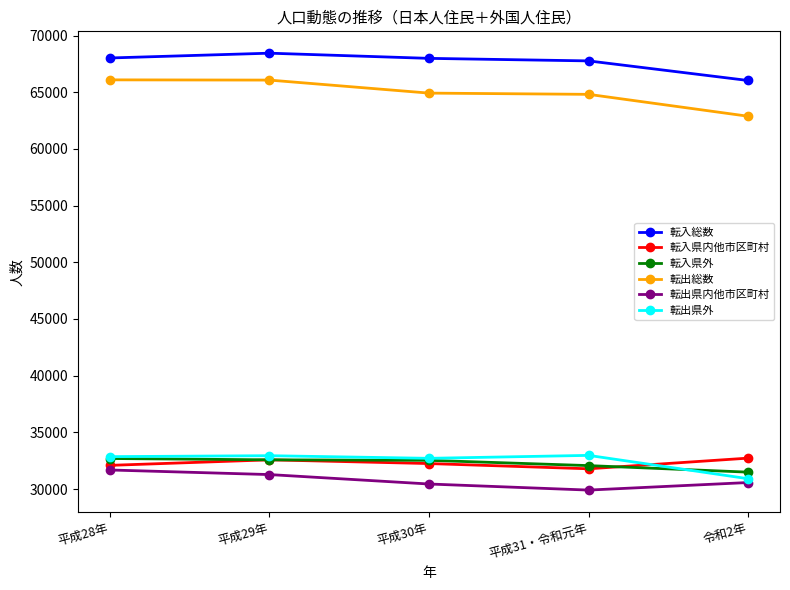

What value does the 転入県外 series have at 令和2年, to the nearest 100?

31500